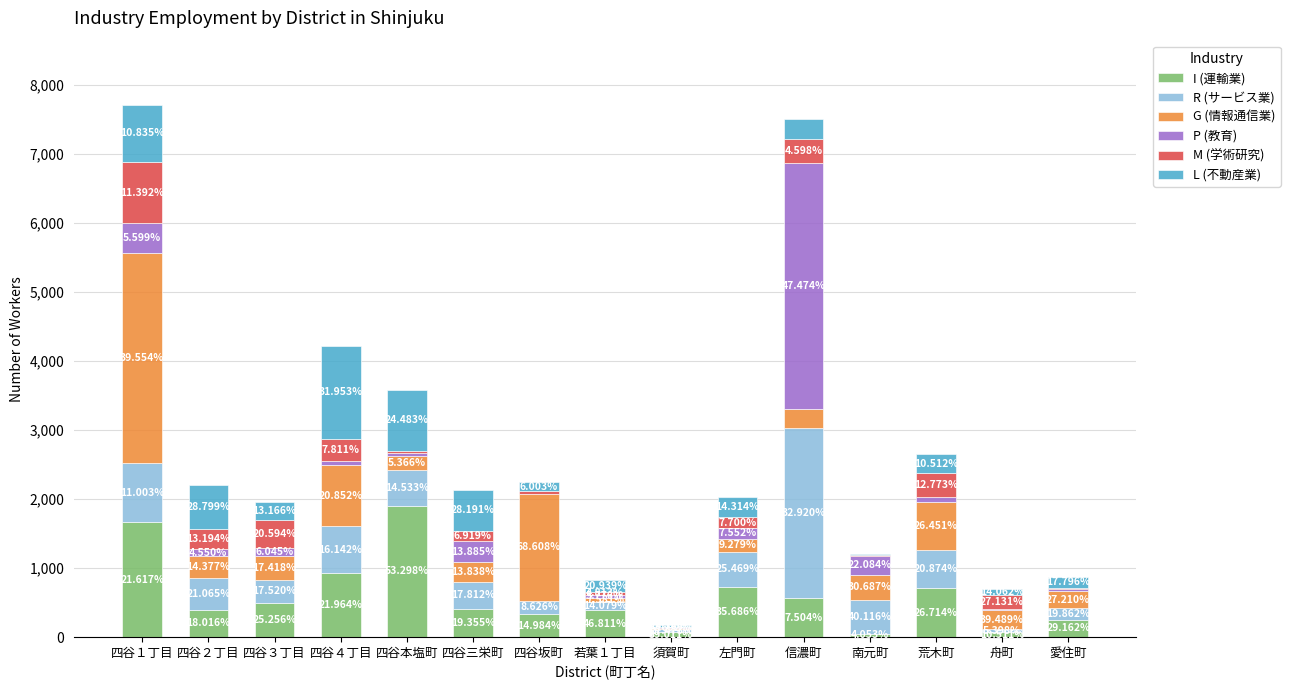

What is the difference between the second highest and minimum values in the G (情報通信業) series?

1536